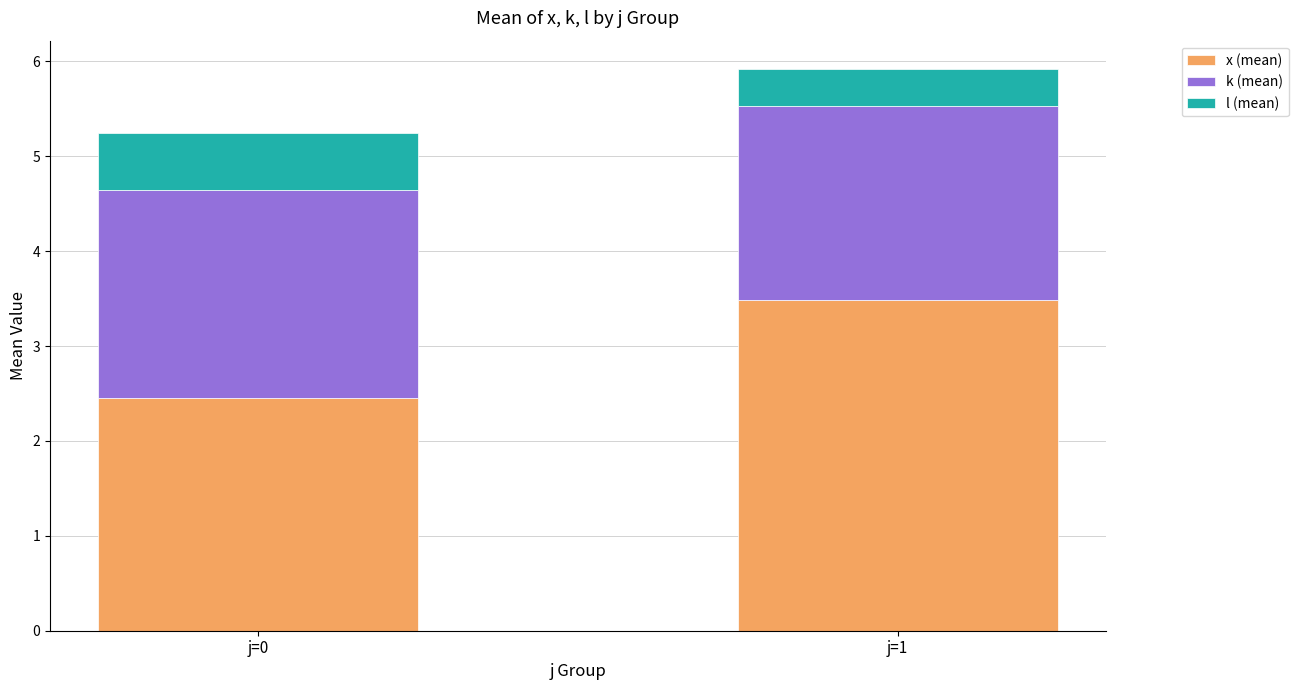

At which label does x (mean) first exceed 3?

j=1